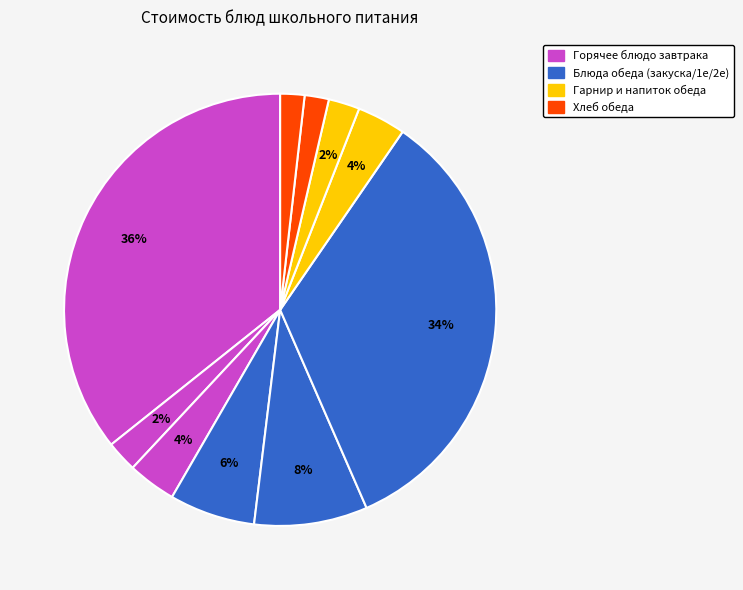

How many segments does this pie chart have?

10